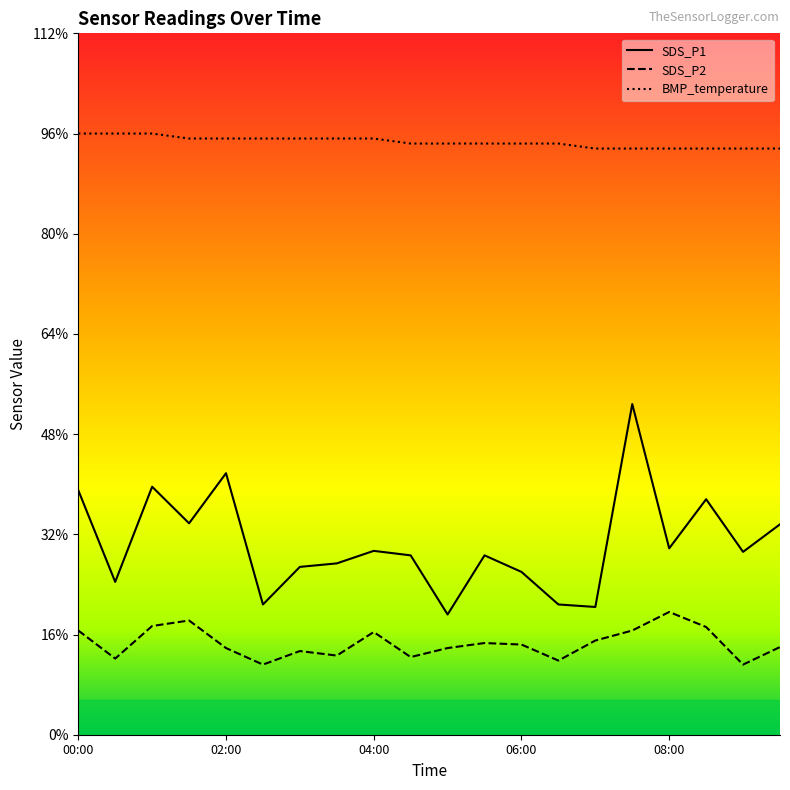

True or false: BMP_temperature and SDS_P1 intersect in this chart.

False